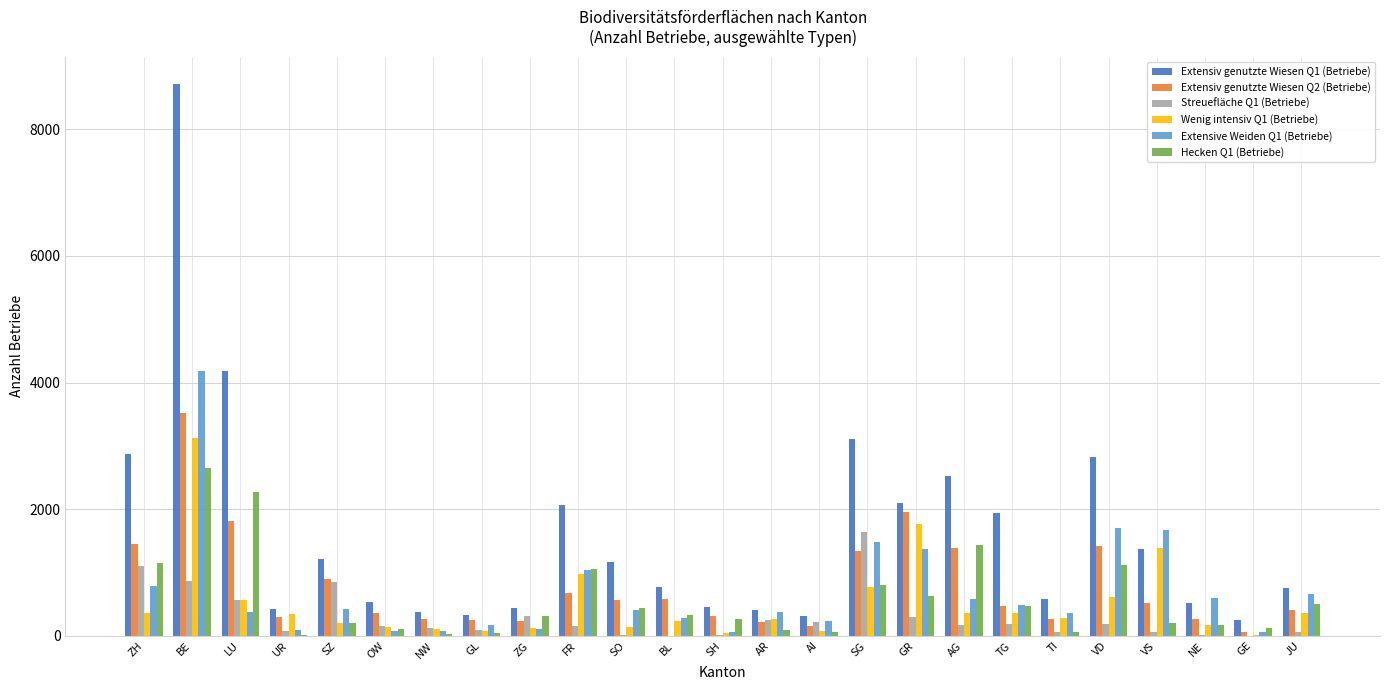

What is the total value across all series at SG?

9143